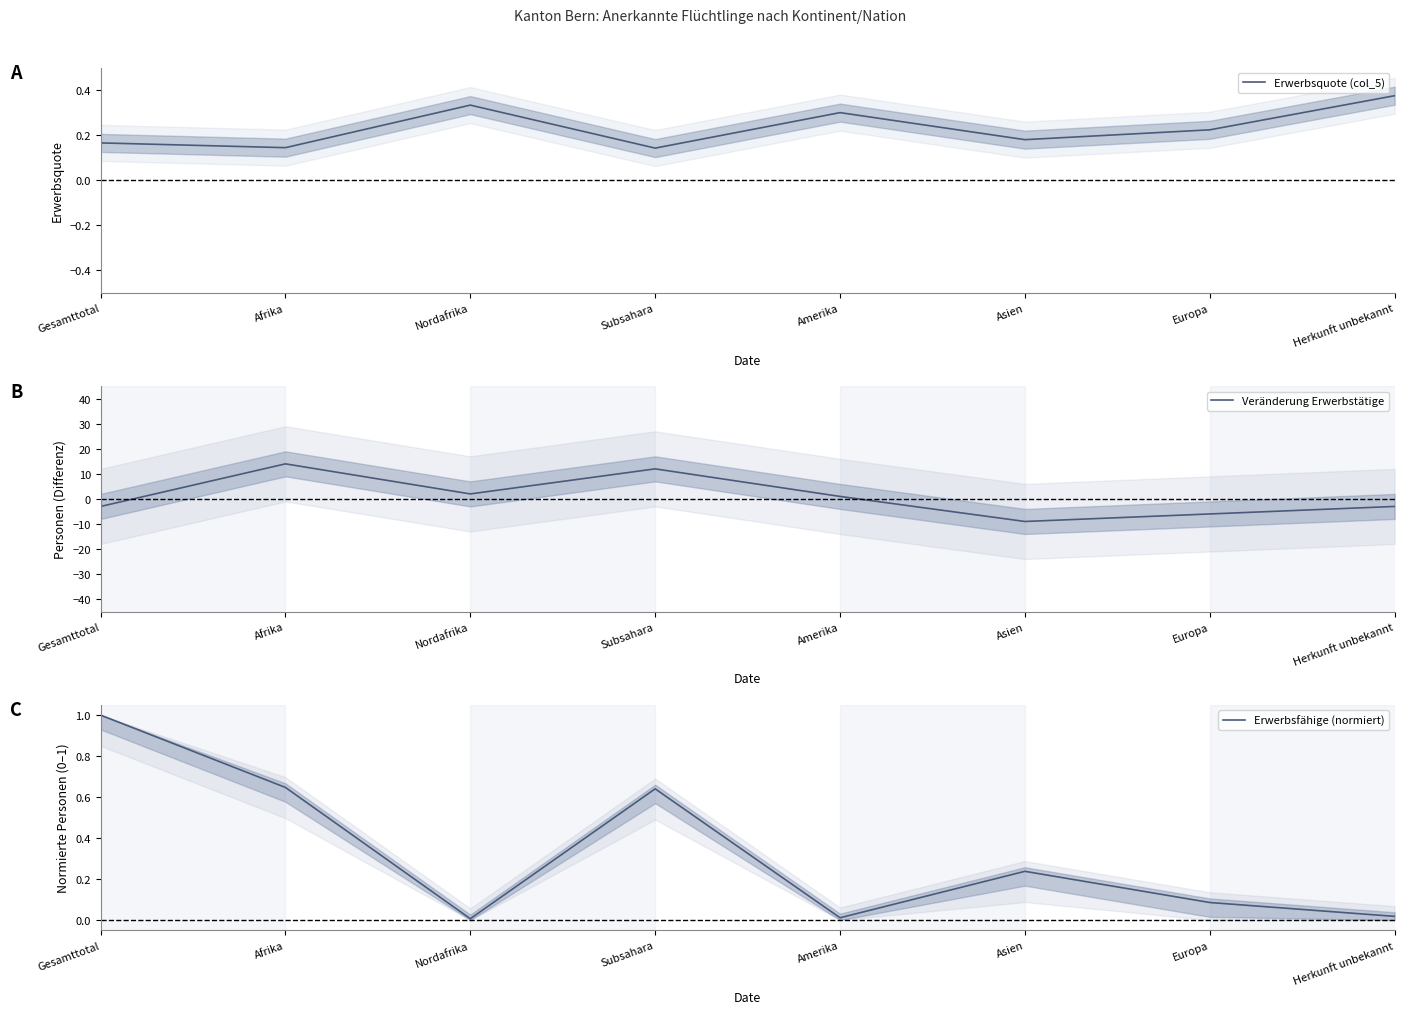

What is the label of the 6th point from the right?

Nordafrika